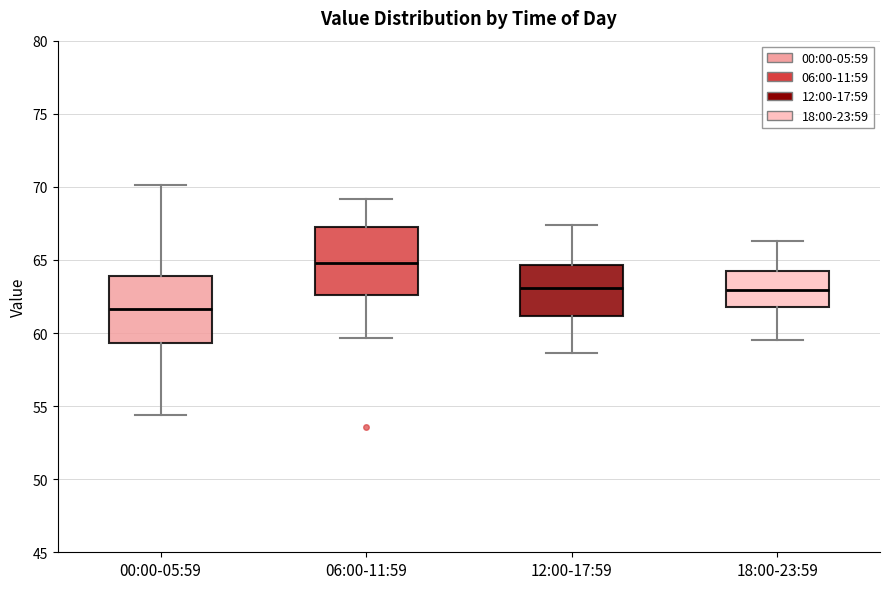

Reading left to right, transcribe this box plot: for each box, give where its median line is, the range the box spans, and where its two whiskers end, as read against the y-axis. The values are not printed on the chart, so give them approximately, as read against the axis.

00:00-05:59: median 61.5, box 59.5 to 64.0, whiskers 54.5 to 70.0
06:00-11:59: median 65.0, box 62.5 to 67.5, whiskers 59.5 to 69.0
12:00-17:59: median 63.0, box 61.0 to 64.5, whiskers 58.5 to 67.5
18:00-23:59: median 63.0, box 62.0 to 64.5, whiskers 59.5 to 66.5